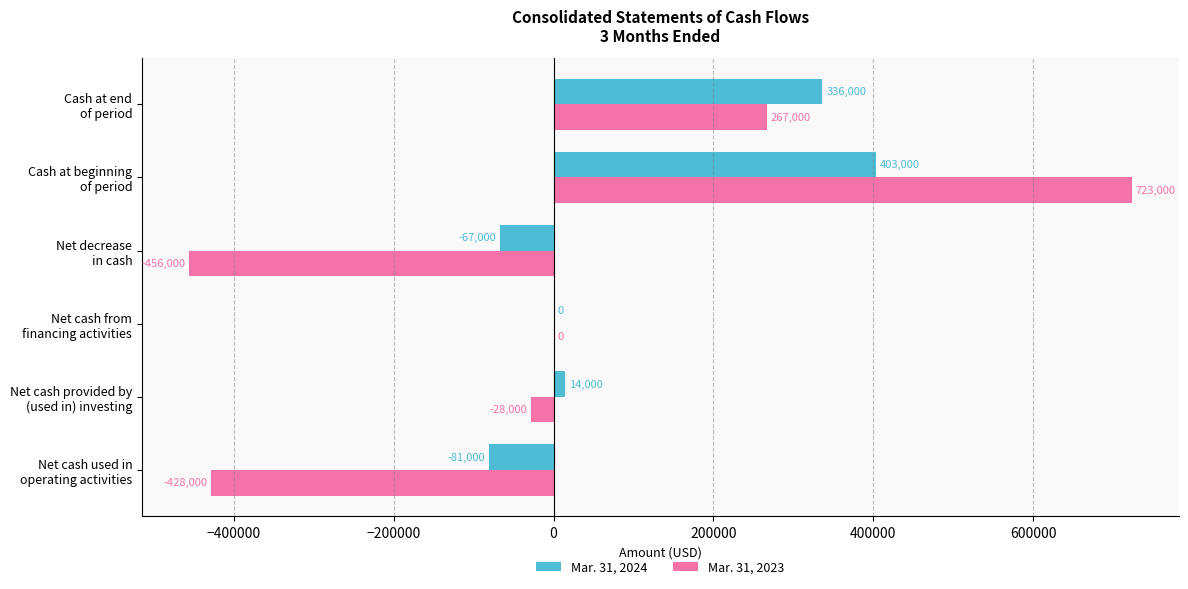

Which series has the largest range (max minus min)?

Mar. 31, 2023